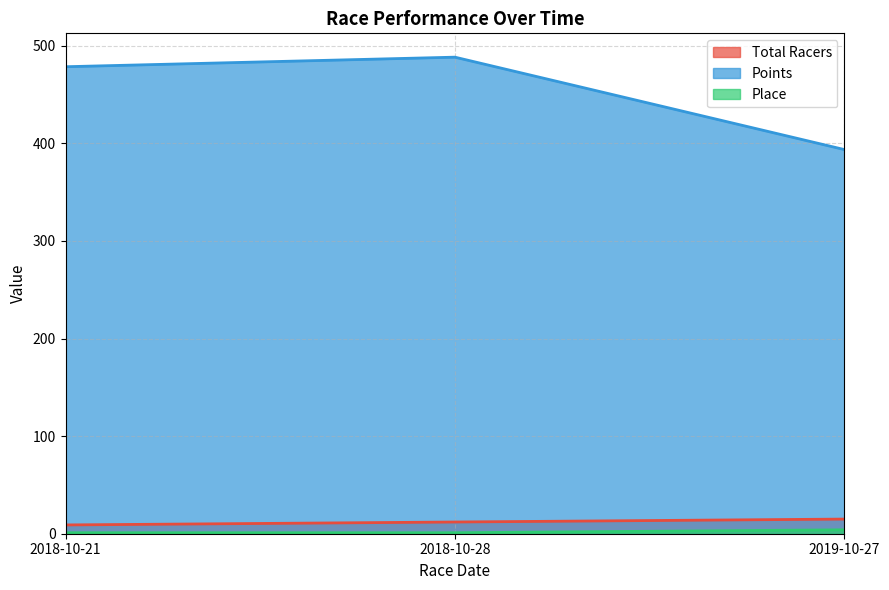

What is the sum of the Total Racers values at 2019-10-27 and 2018-10-21?

24.0